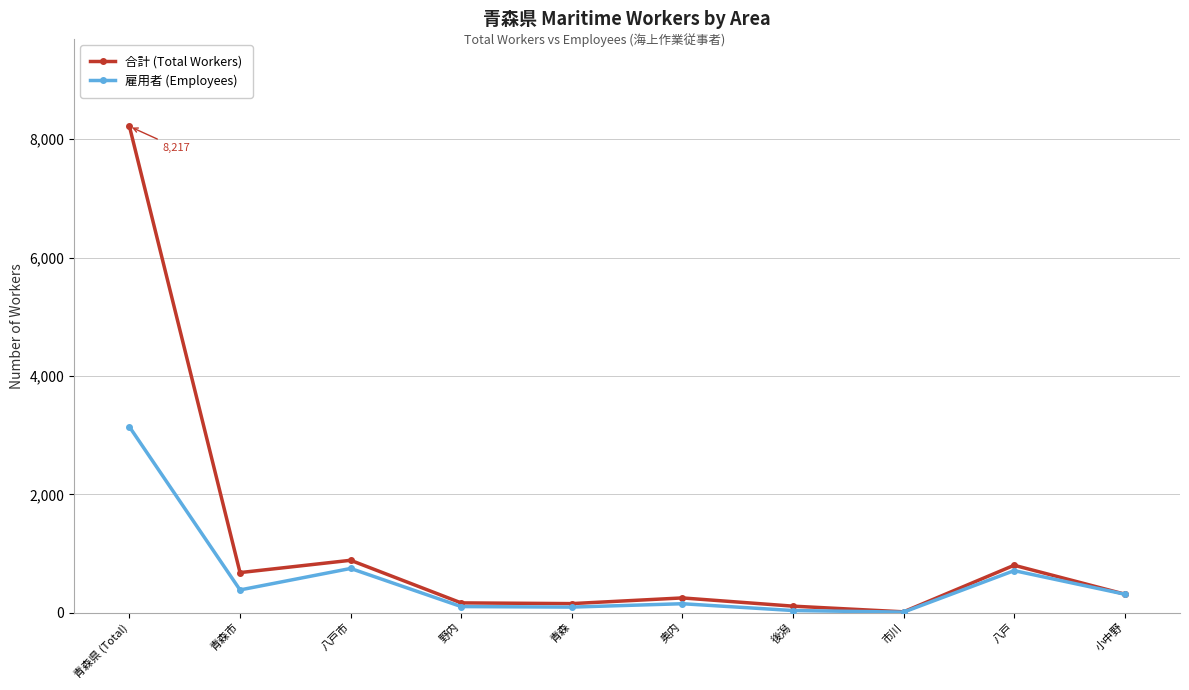

Which series changed the most between 野内 and 小中野?

雇用者 (Employees)